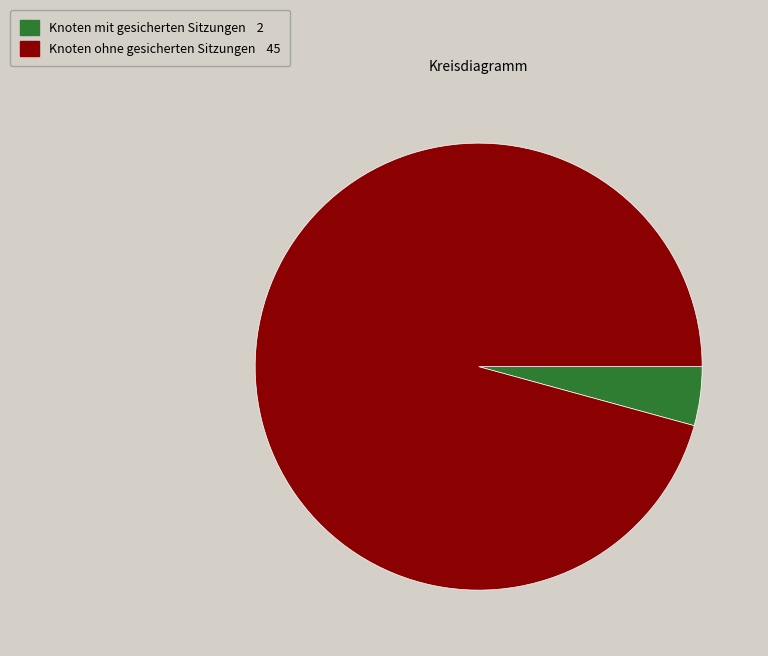

How many slices are in this pie chart?

2